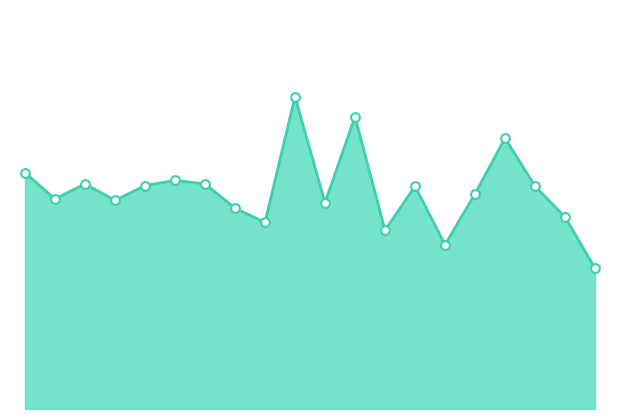

How many lines are shown in the chart?

1